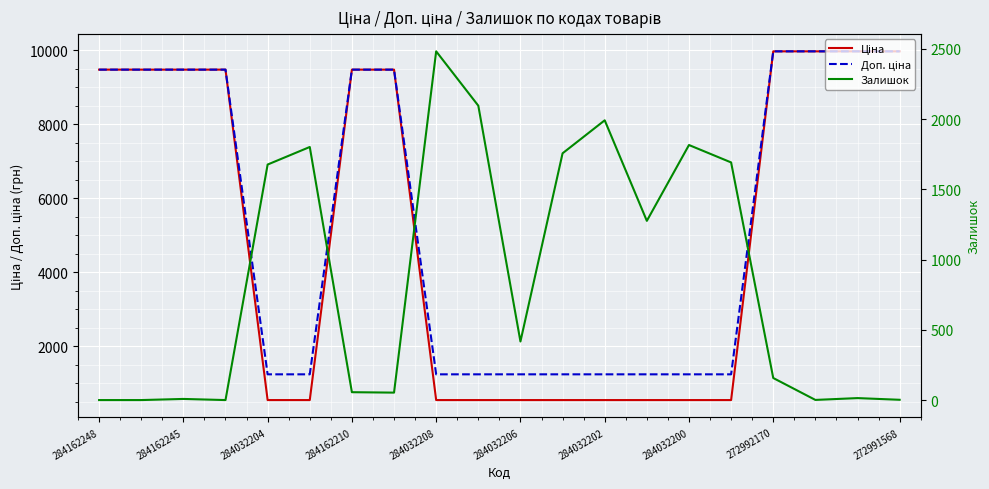

Is it true that Доп. ціна equals 516.2 at 284032208?

False